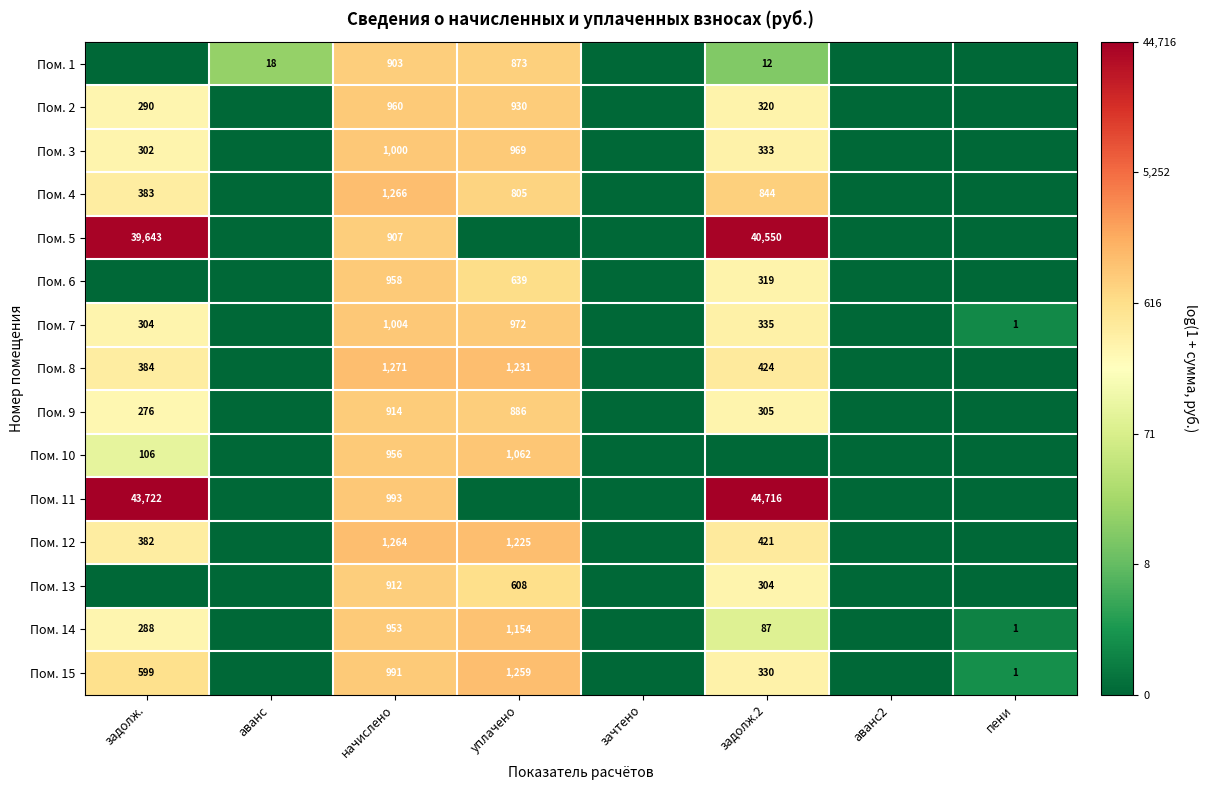

The Пом. 3 series shows 125 at задолж.. True or false?

False